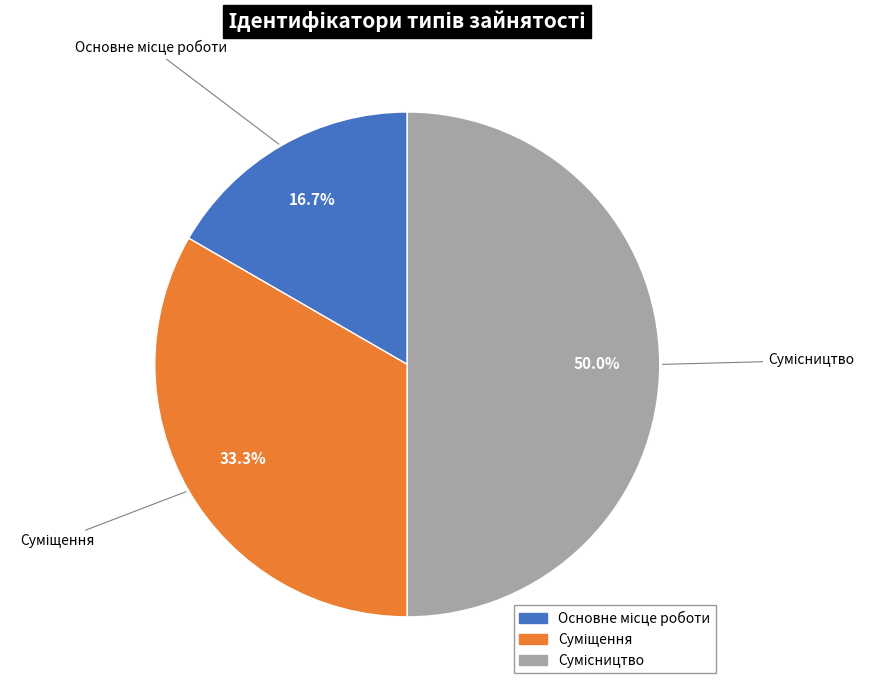

How many segments does this pie chart have?

3